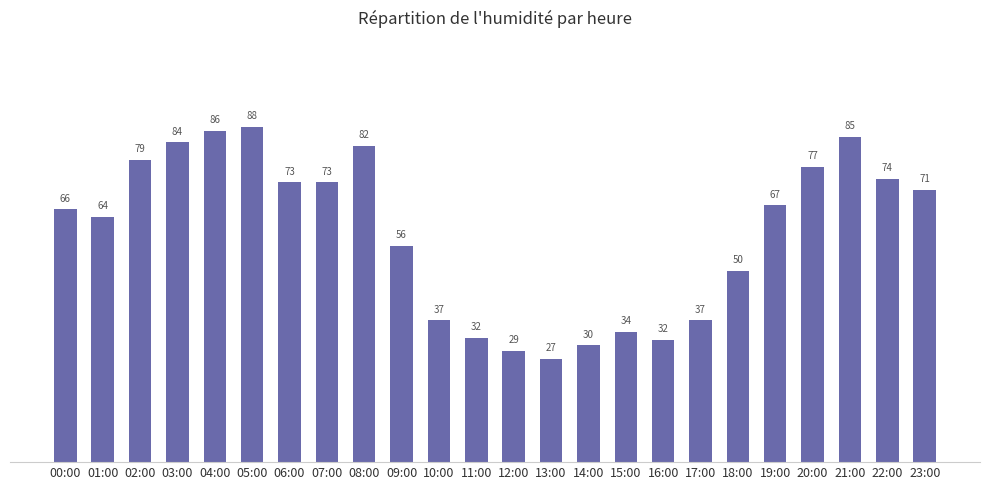

What position from the right is 08:00?

16